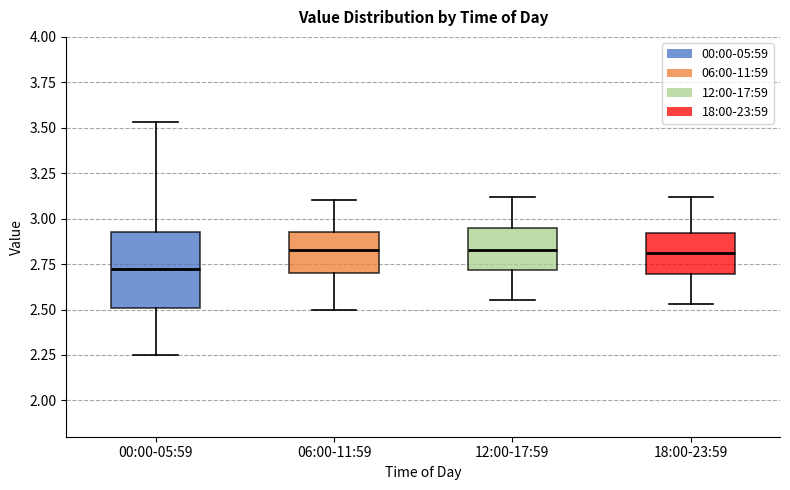

Comparing the boxes themselves (not the whiskers), which one is the tallest?

00:00-05:59